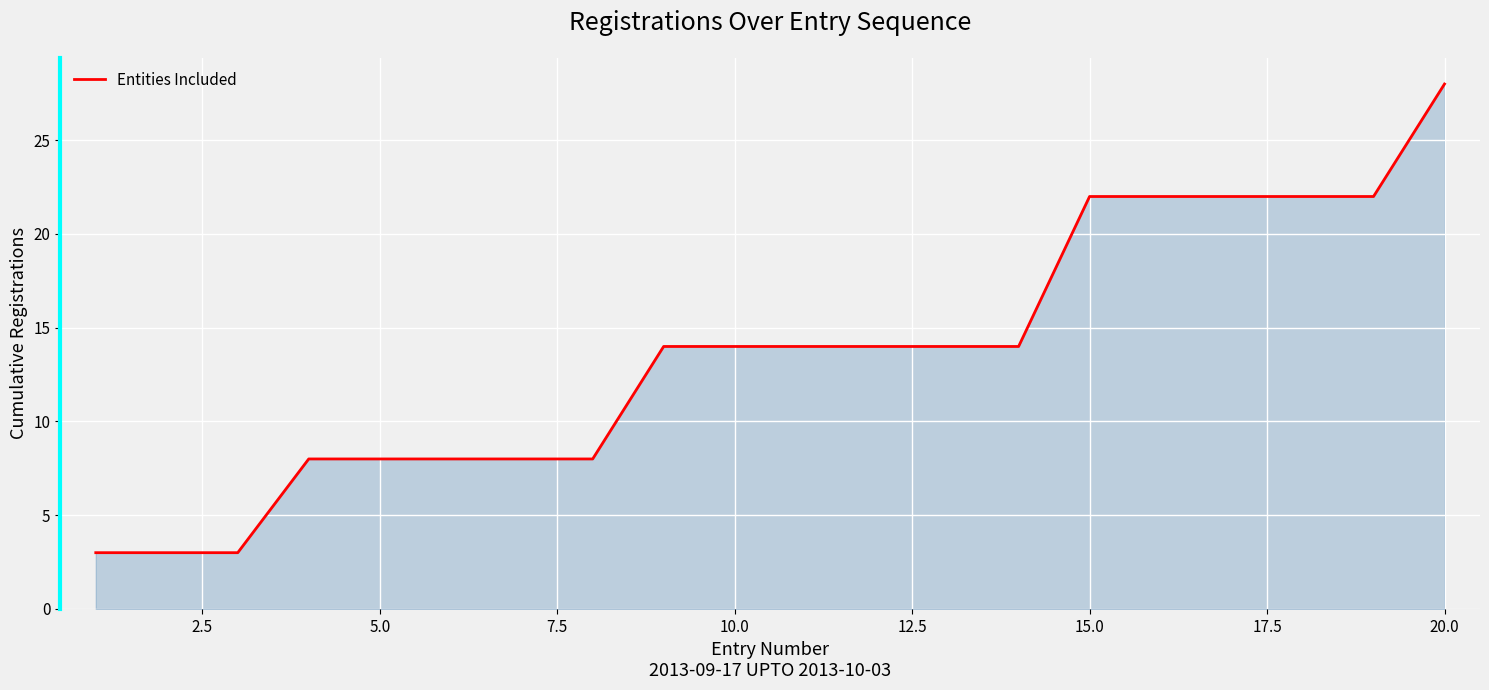

What is the difference between the maximum and minimum values?

25